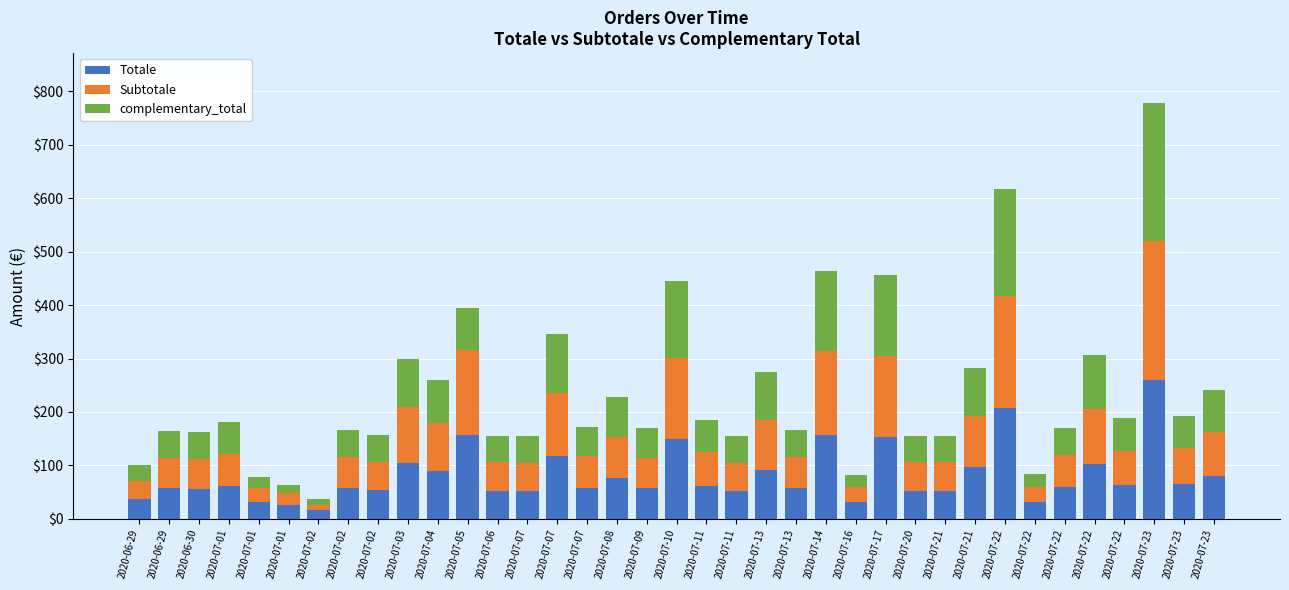

At 2020-07-22, list the series in order from largest to smallest.

Totale, Subtotale, complementary_total